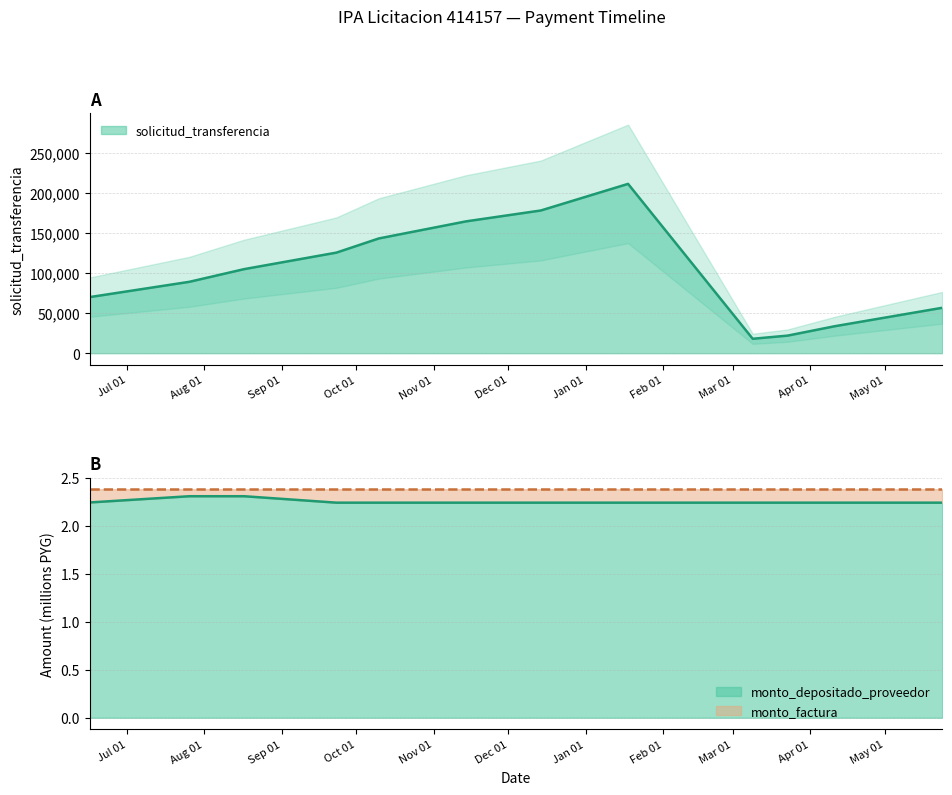

Between 2023-01-18 and 2023-03-23, which series saw the biggest shift?

solicitud_transferencia